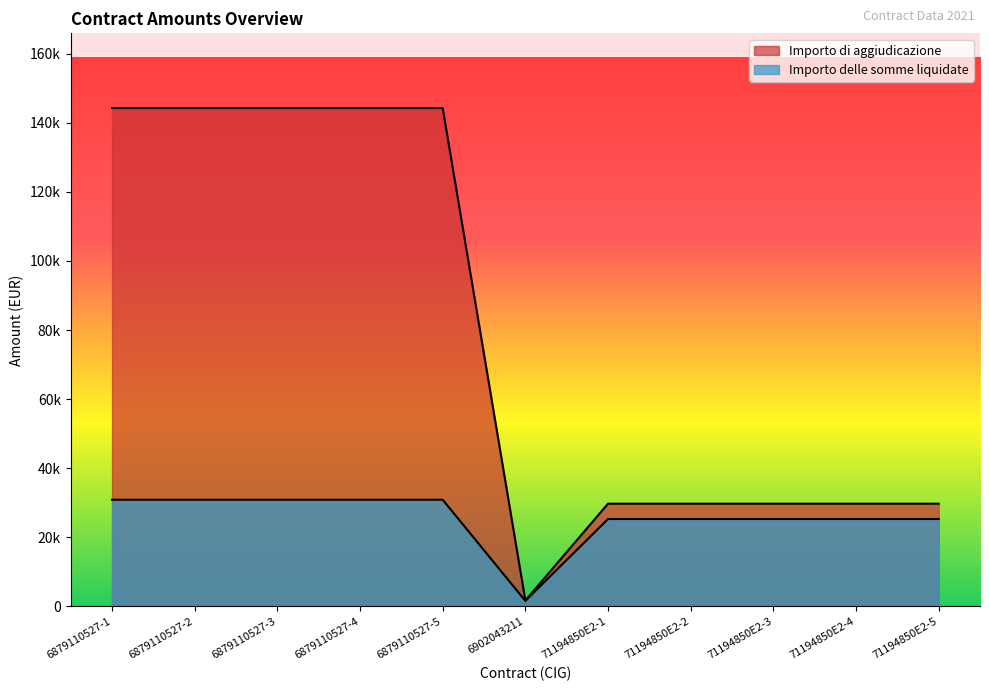

What is the highest value of the Importo delle somme liquidate series?

30883.2